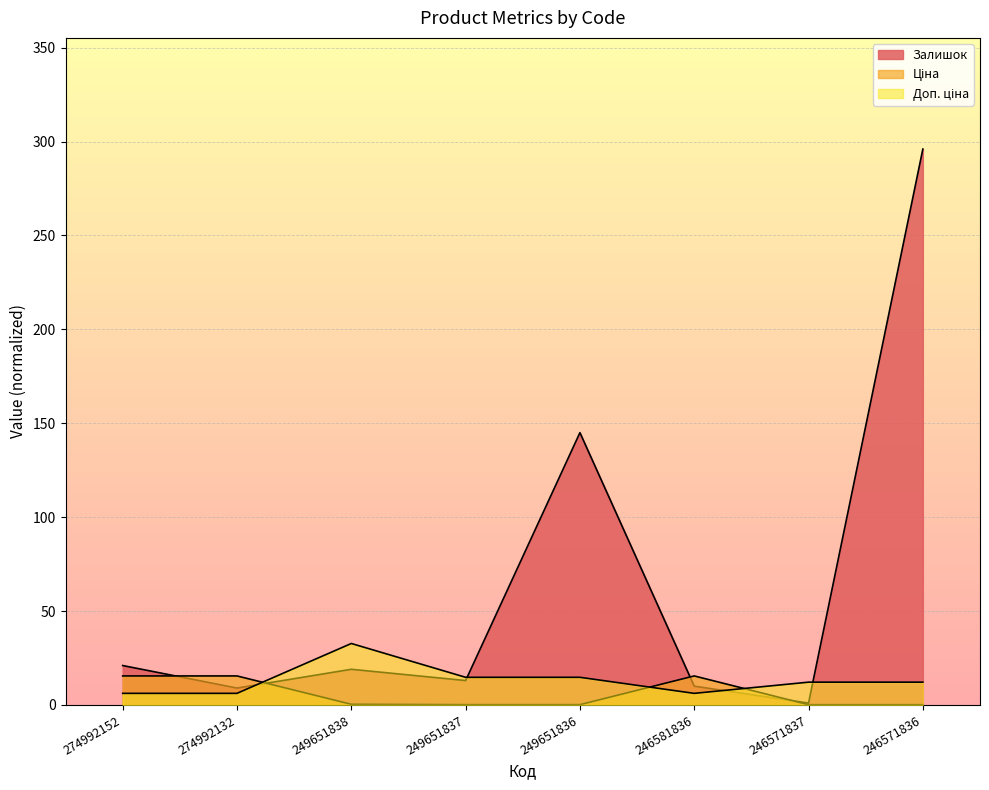

What is the total value across all series at 249651838?

52.1